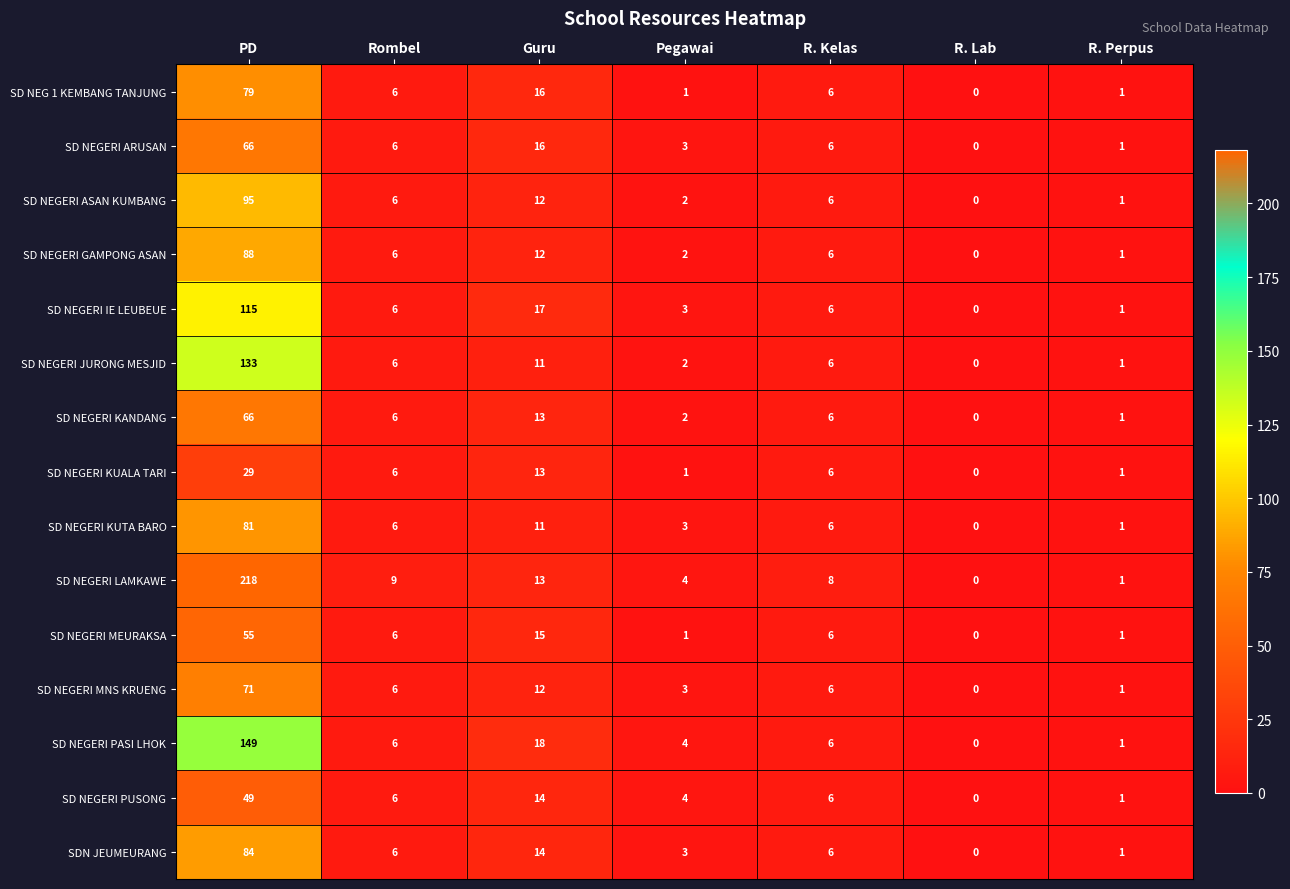

What is the spread (max minus min) of values at Rombel?

3